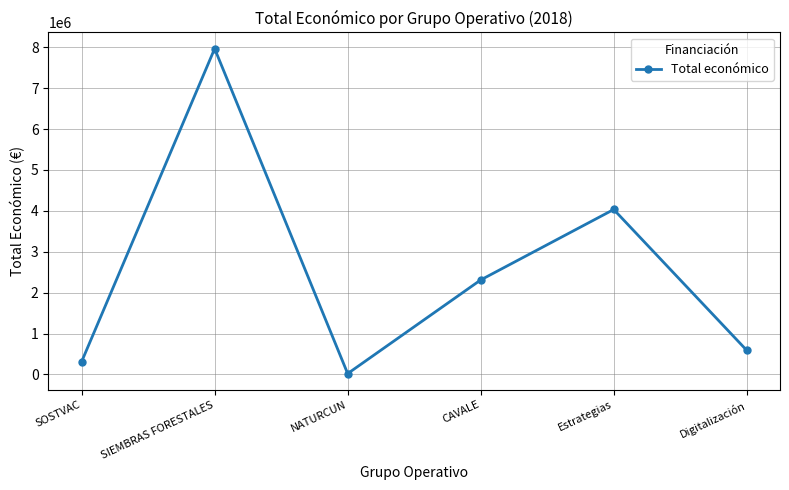

List the labels in order of value, largest first.

SIEMBRAS FORESTALES, Estrategias, CAVALE, Digitalización, SOSTVAC, NATURCUN